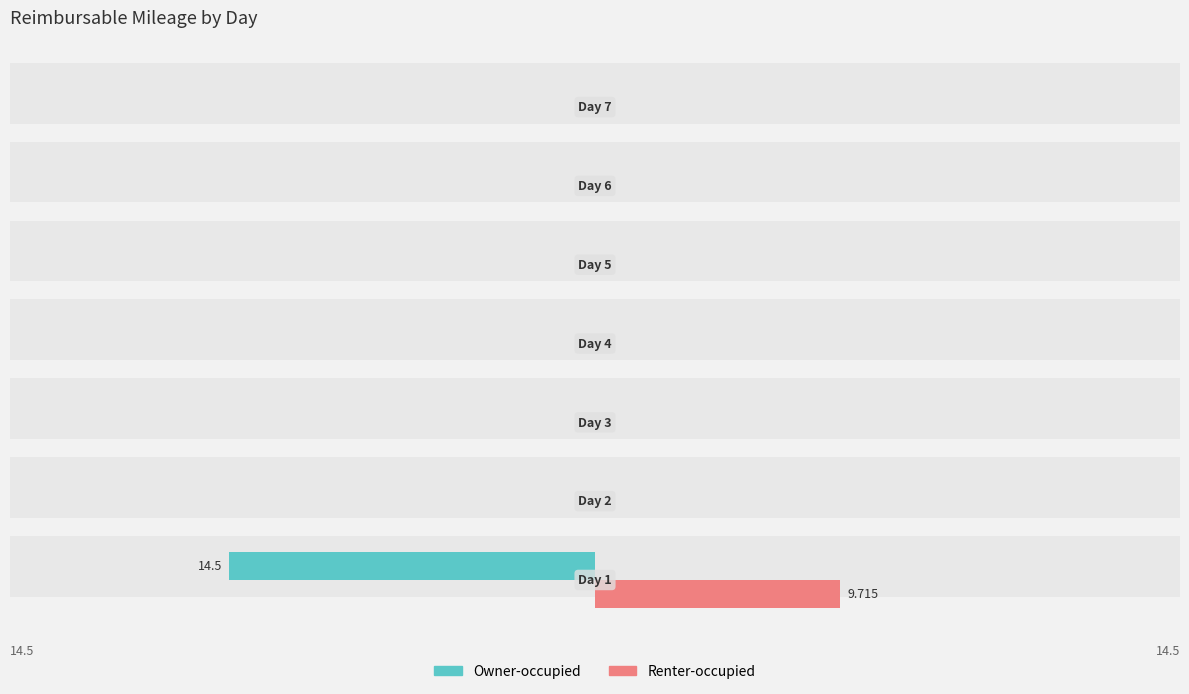

Reading right to left, what are all the values shown in this chart?

Owner-occupied: 30=0.0	20=0.0	10=0.0	0=0.0	−10=0.0	−20=0.0	−30=-14.5
Renter-occupied: 30=0.0	20=0.0	10=0.0	0=0.0	−10=0.0	−20=0.0	−30=9.7